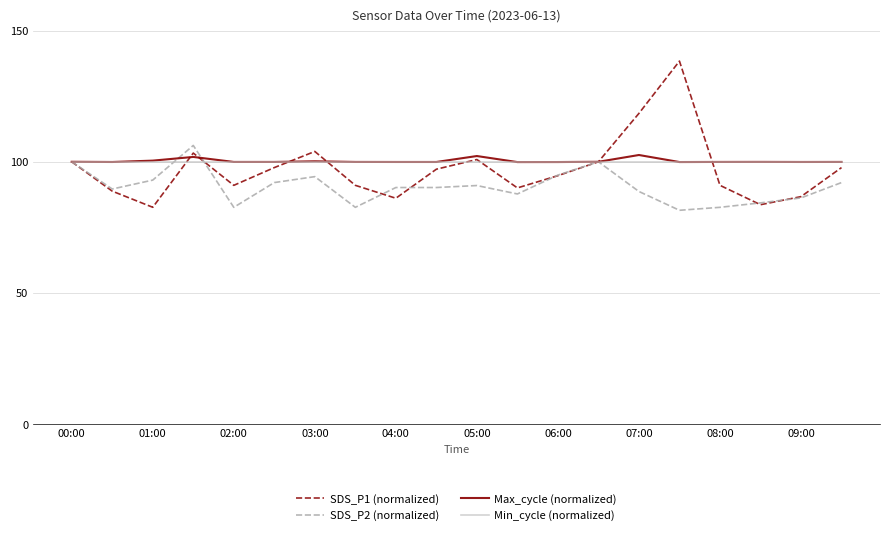

What is the lowest value of the SDS_P1 (normalized) series?

82.7